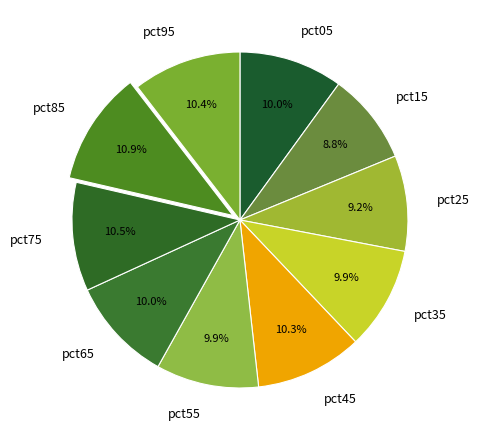

What portion of the pie excludes pct65?

90.0%